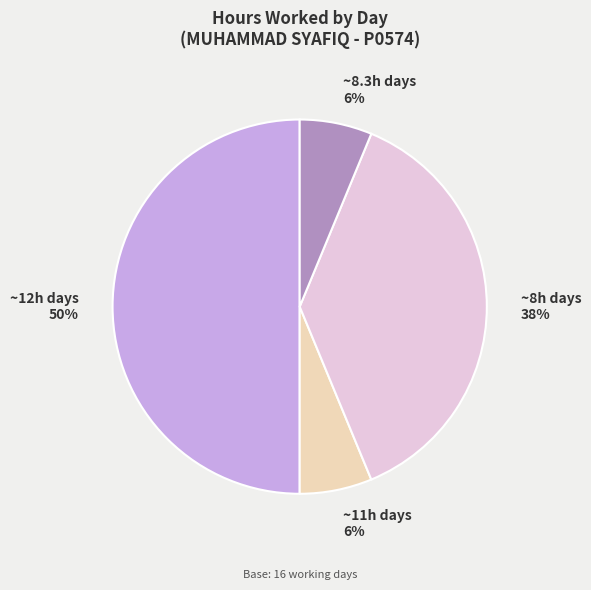

Between ~8.3h days and ~12h days, which is larger?

~12h days